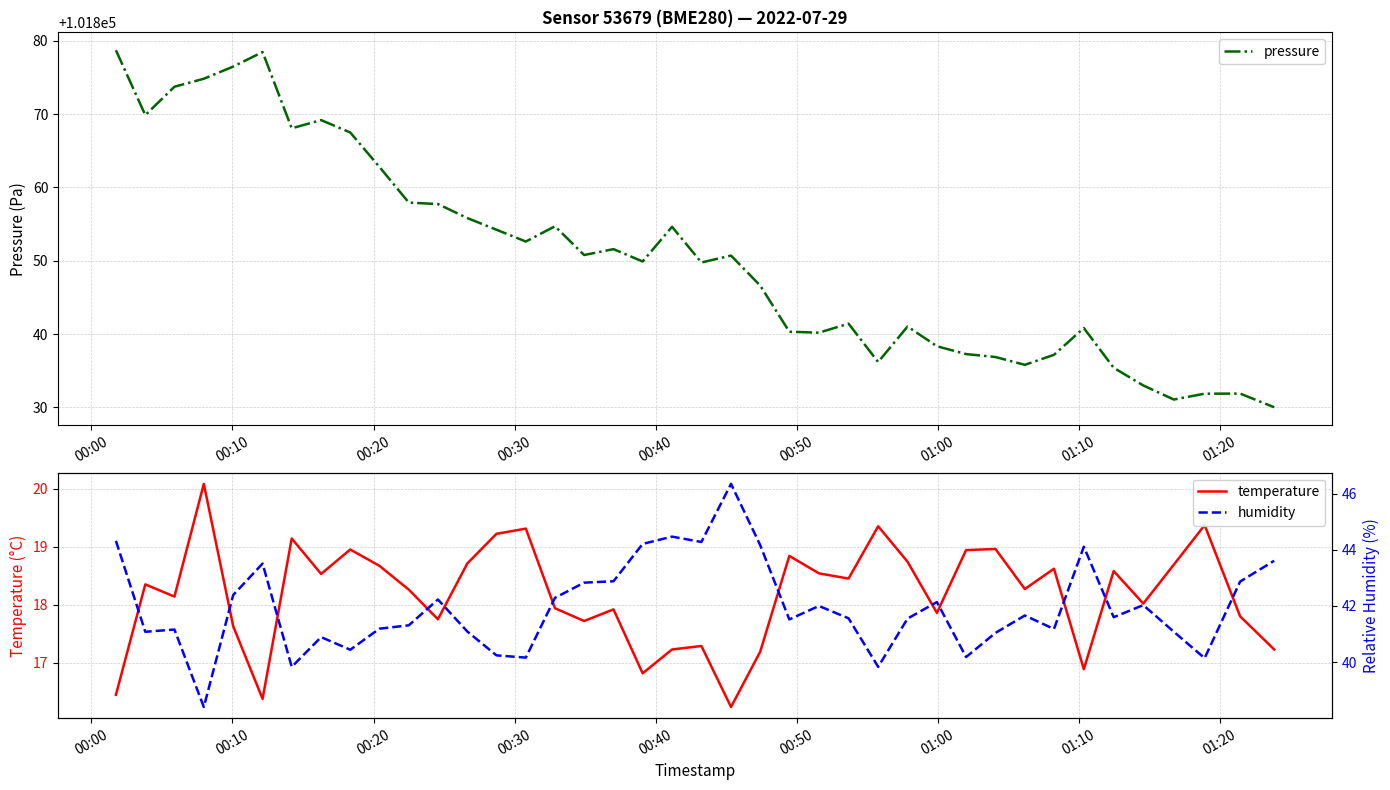

What is the minimum value for temperature?

16.2